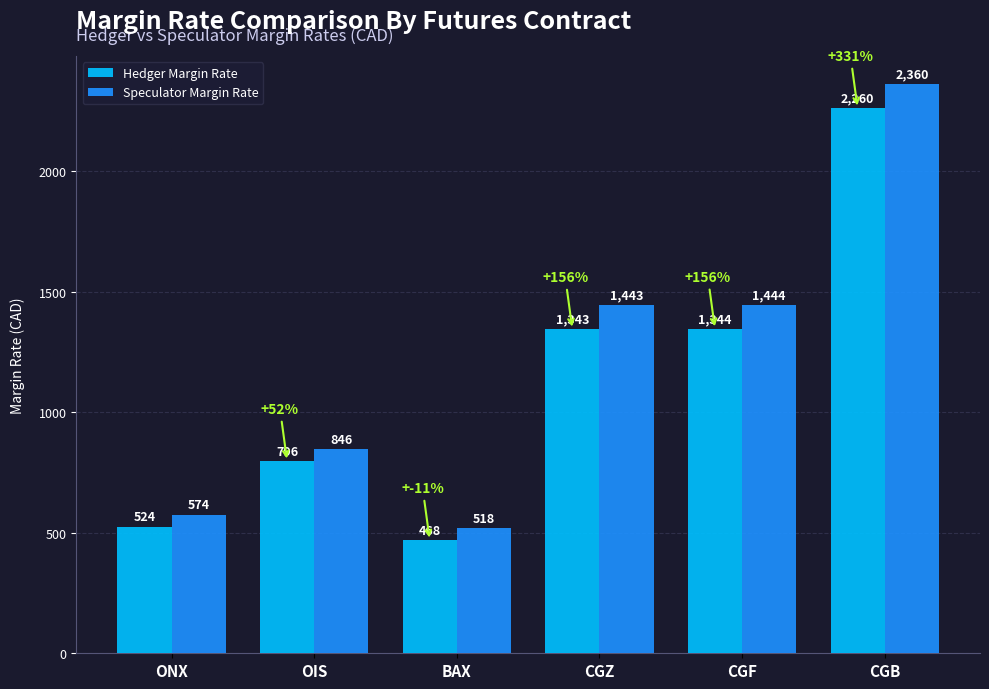

What is the total value across all series at CGF?

2788